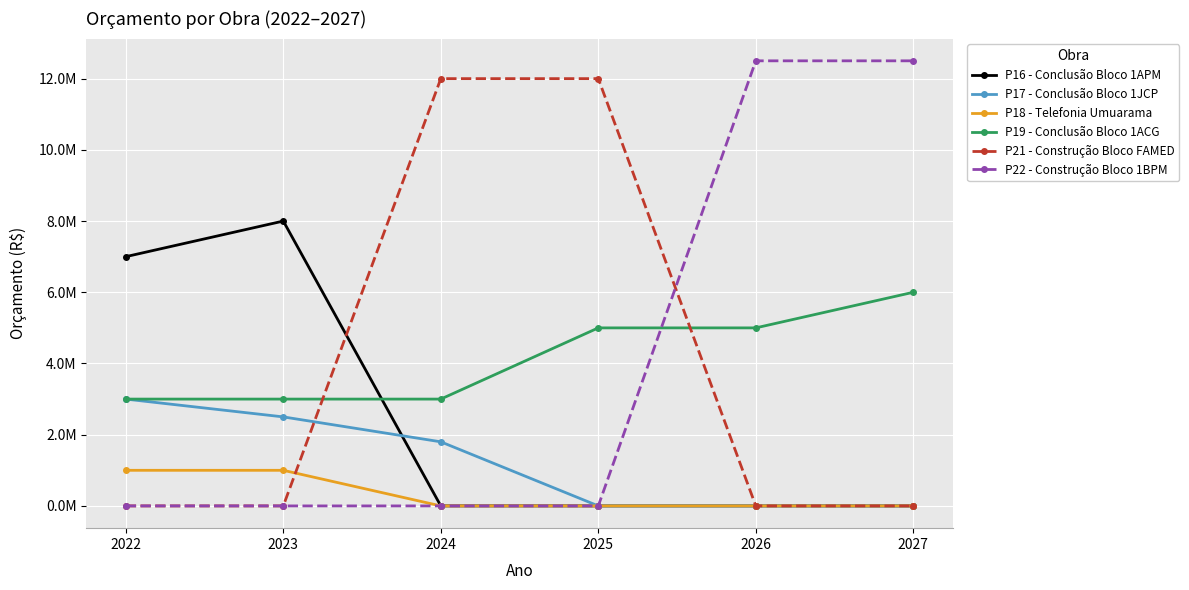

Where is P18 - Telefonia Umuarama nearest to the value 500000?

2022